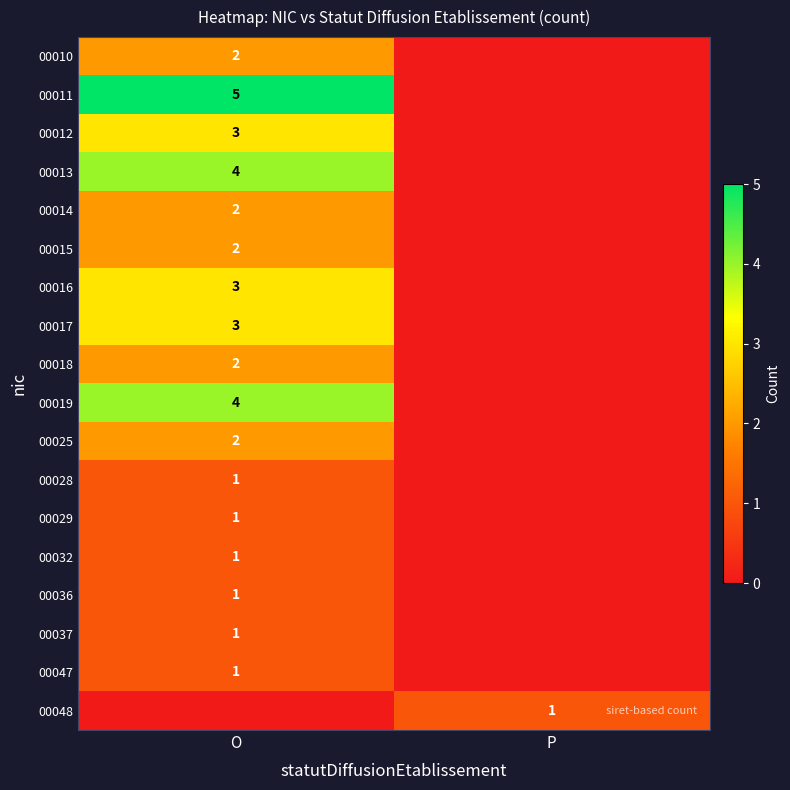

What is the total value across all series at P?

1